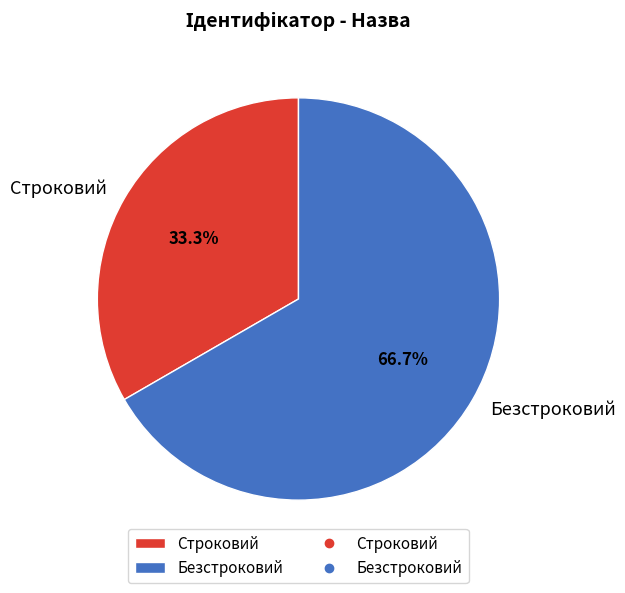

What is the smallest slice in the pie chart?

Строковий